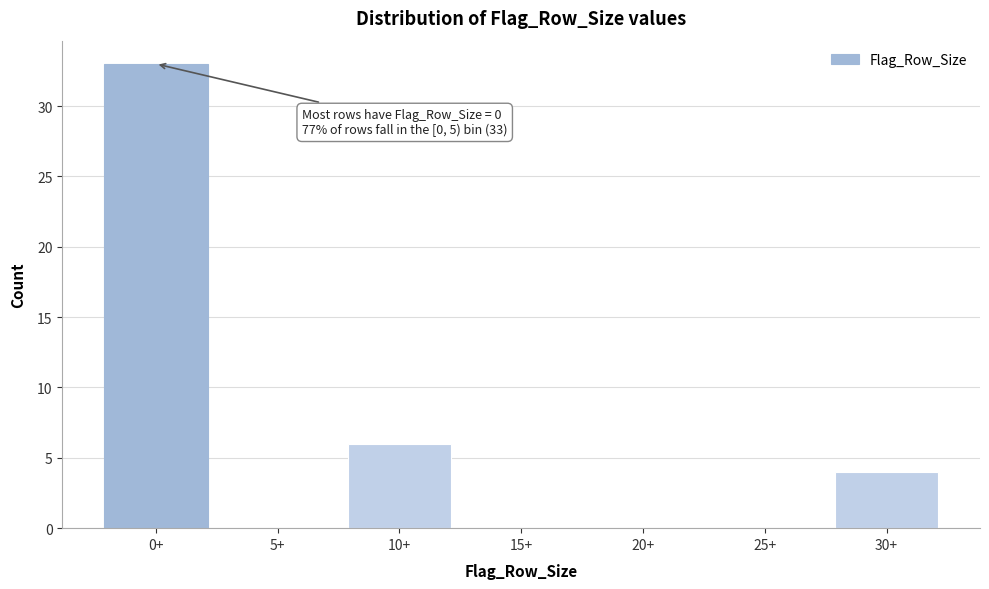

Reading left to right, what are all the values shown in this chart?

0+=33	5+=0	10+=6	15+=0	20+=0	25+=0	30+=4